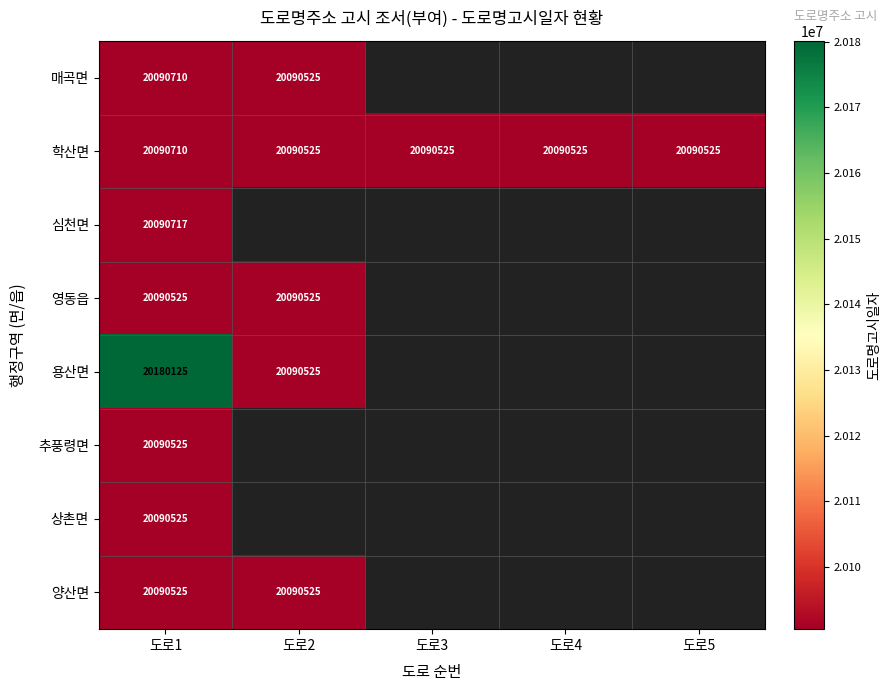

Between 도로4 and 도로5, which is larger?

도로5